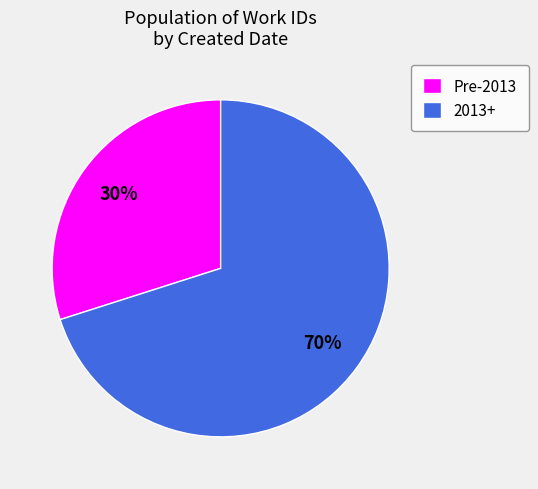

To the nearest percent, what is the average slice percentage?

50%